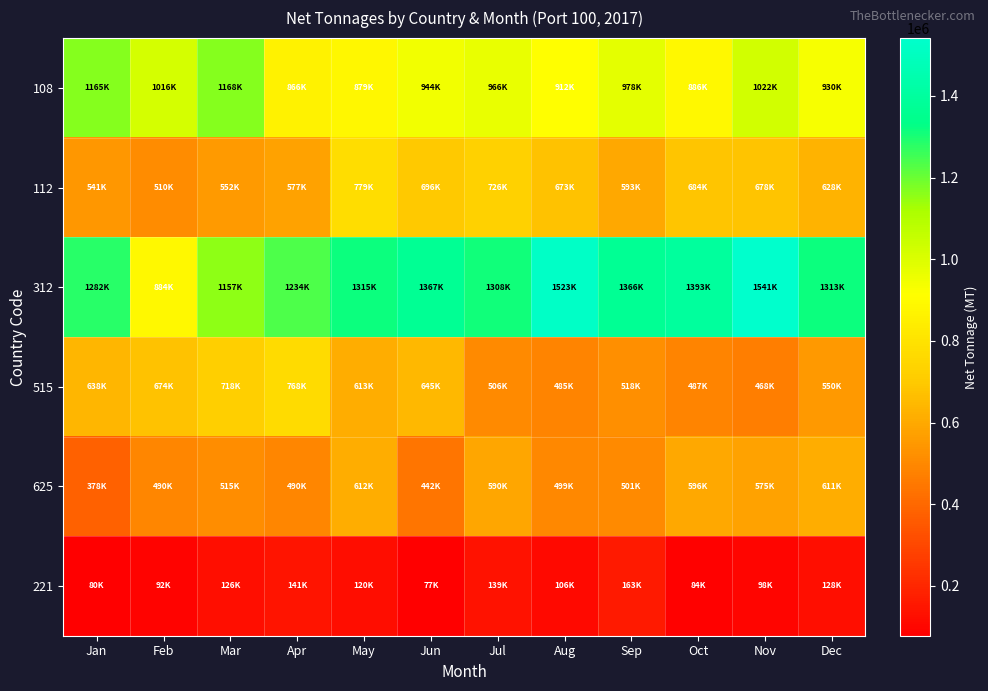

Reading left to right, transcribe all the data shown in this chart.

108: Jan=1165561	Feb=1016533	Mar=1168717	Apr=866750	May=879982	Jun=944219	Jul=966001	Aug=912542	Sep=978768	Oct=886054	Nov=1022278	Dec=930158
112: Jan=541904	Feb=510316	Mar=552586	Apr=577623	May=779107	Jun=696765	Jul=726677	Aug=673269	Sep=593704	Oct=684595	Nov=678599	Dec=628124
312: Jan=1282127	Feb=884822	Mar=1157877	Apr=1234719	May=1315156	Jun=1367698	Jul=1308374	Aug=1523820	Sep=1366821	Oct=1393483	Nov=1541637	Dec=1313098
515: Jan=638403	Feb=674473	Mar=718847	Apr=768407	May=613996	Jun=645846	Jul=506255	Aug=485791	Sep=518709	Oct=487941	Nov=468462	Dec=550935
625: Jan=378448	Feb=490302	Mar=515596	Apr=490327	May=612286	Jun=442398	Jul=590860	Aug=499083	Sep=501253	Oct=596757	Nov=575329	Dec=611709
221: Jan=80770	Feb=92530	Mar=126383	Apr=141004	May=120748	Jun=77816	Jul=139151	Aug=106525	Sep=163347	Oct=84167	Nov=98652	Dec=128845